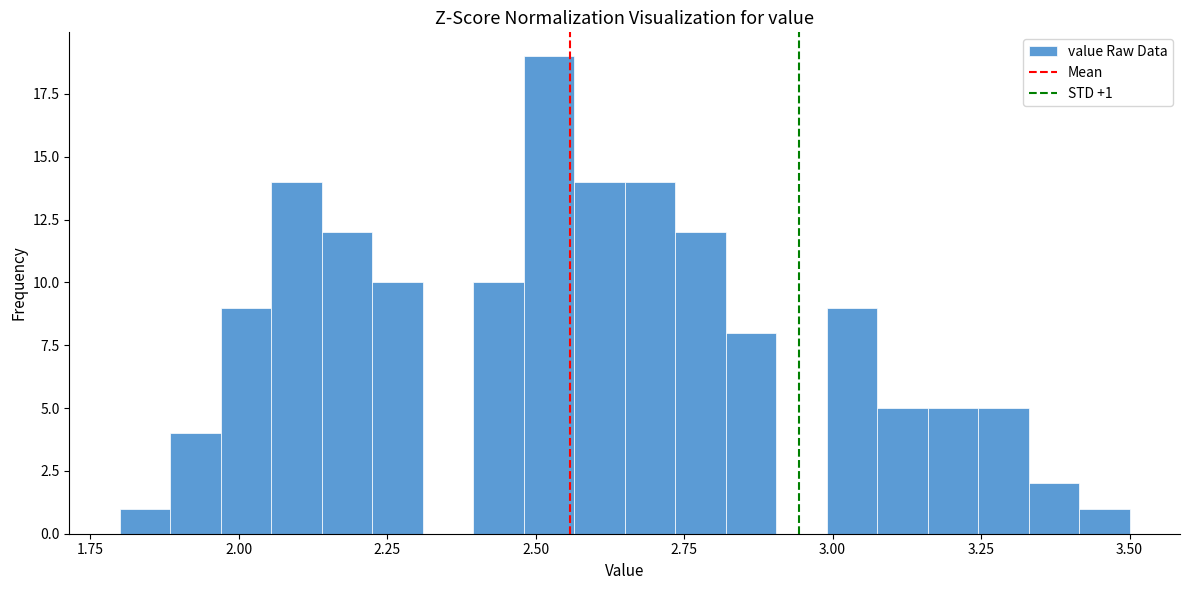

Read against the x-axis, roughly where is the centre of the tallest bar?

2.50